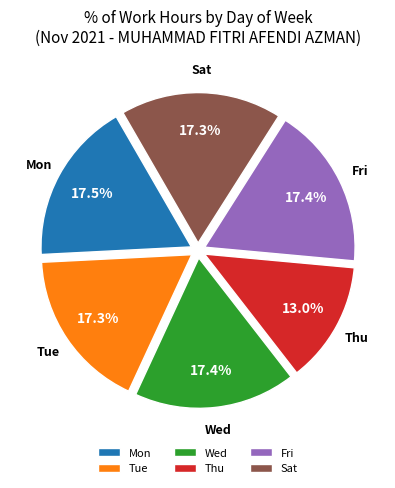

Is there any slice that represents more than half of the pie?

No